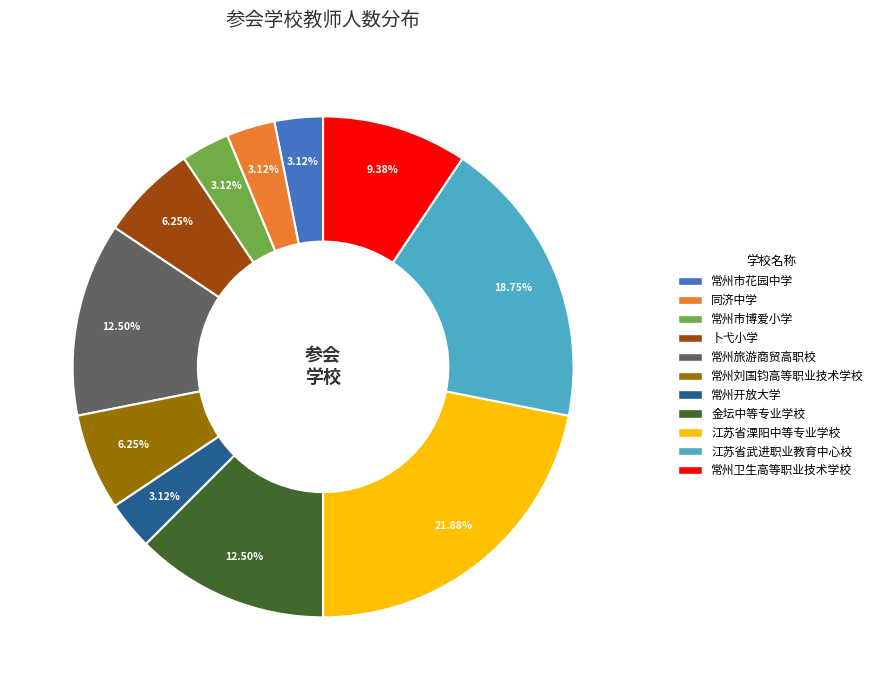

Is the sum of 常州卫生高等职业技术学校 and 江苏省武进职业教育中心校 greater than half?

No